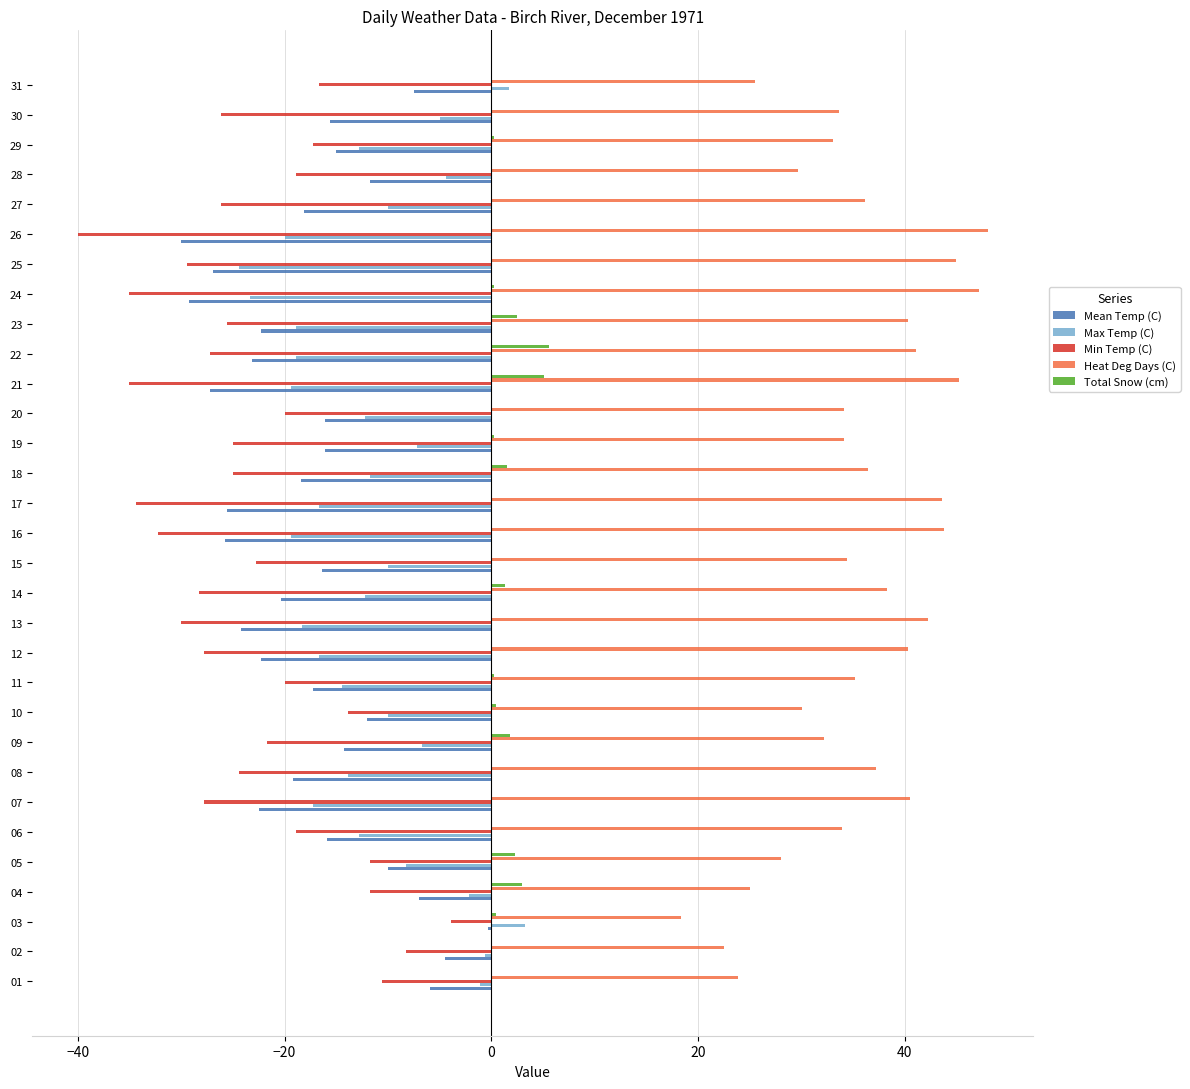

Which series has the largest total across all categories?

Heat Deg Days (C)